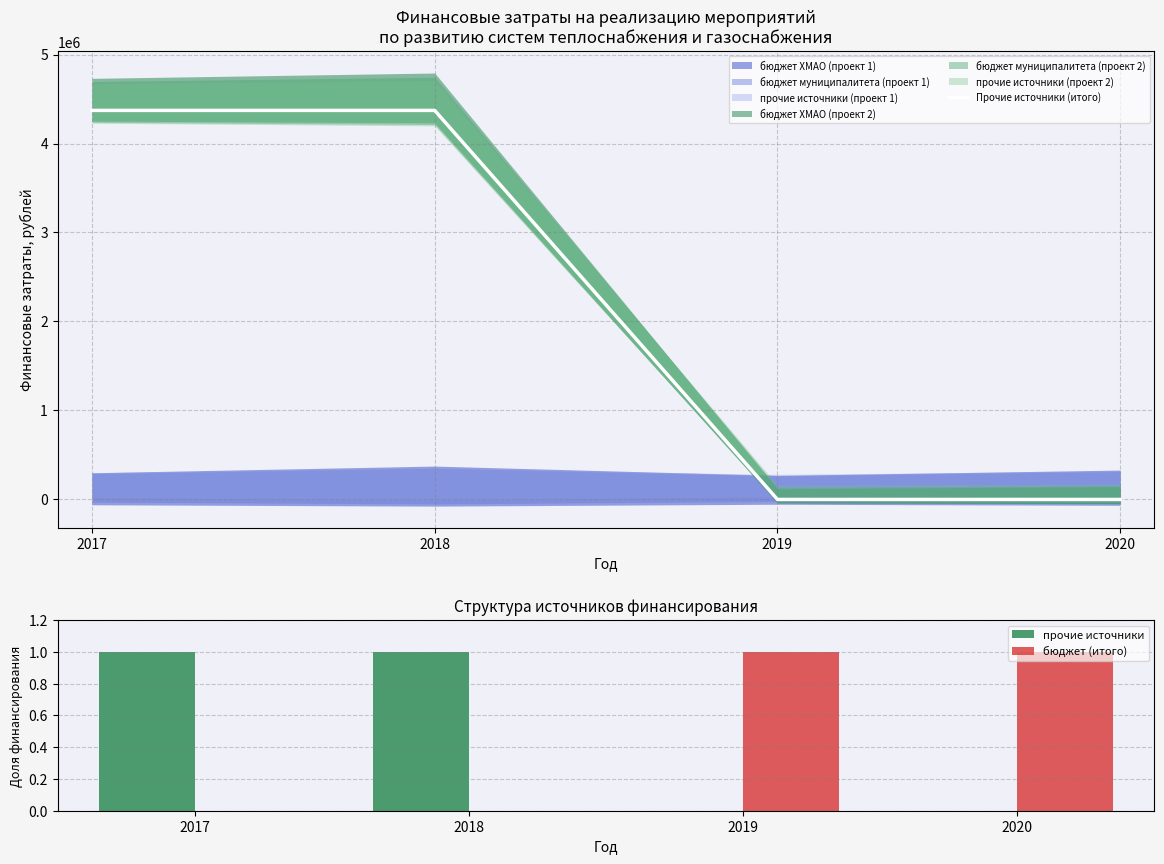

Which category has the highest value across all series?

2017